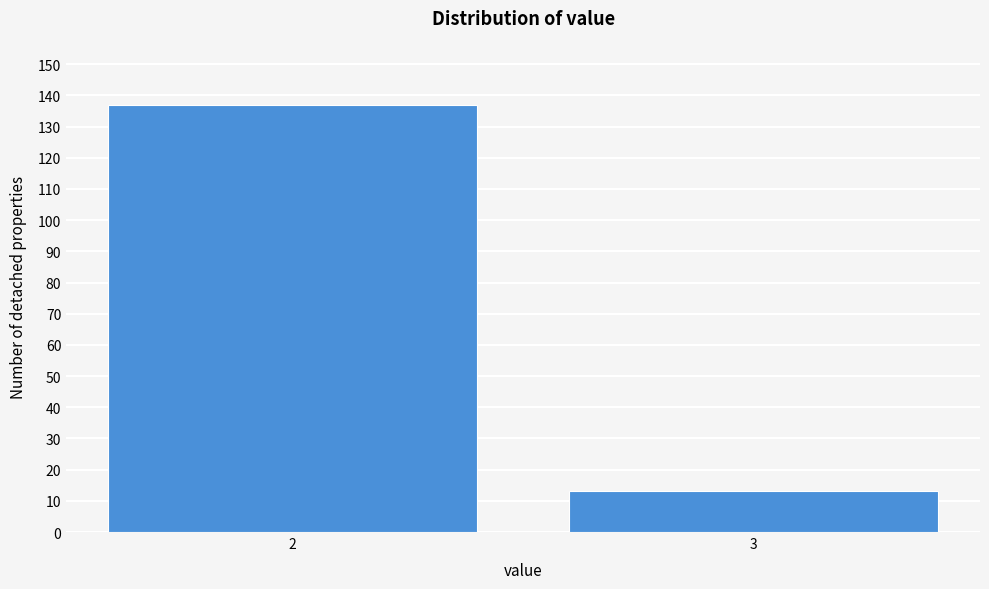

Reading left to right, what are all the values shown in this chart?

2=137	3=13